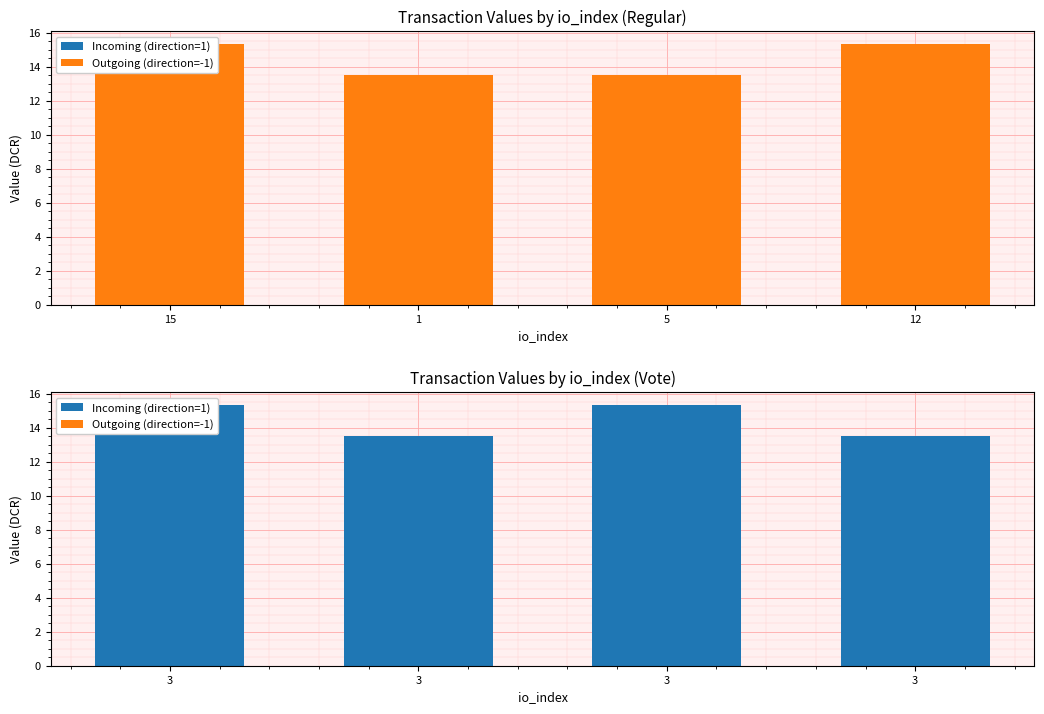

What is the label of the 2nd bar from the right?

5